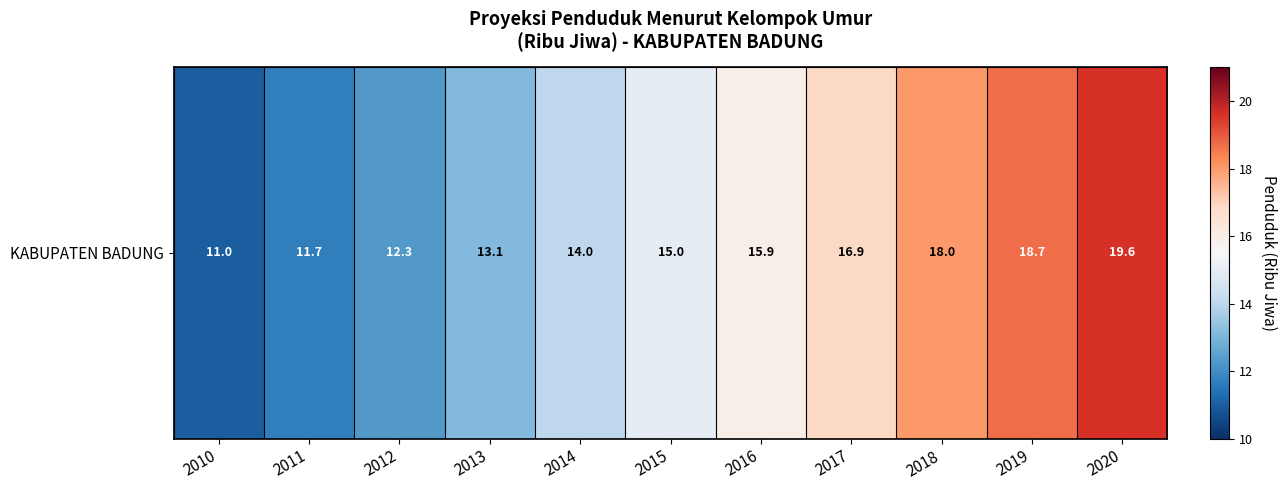

The value at 2017 is 7.5. True or false?

False